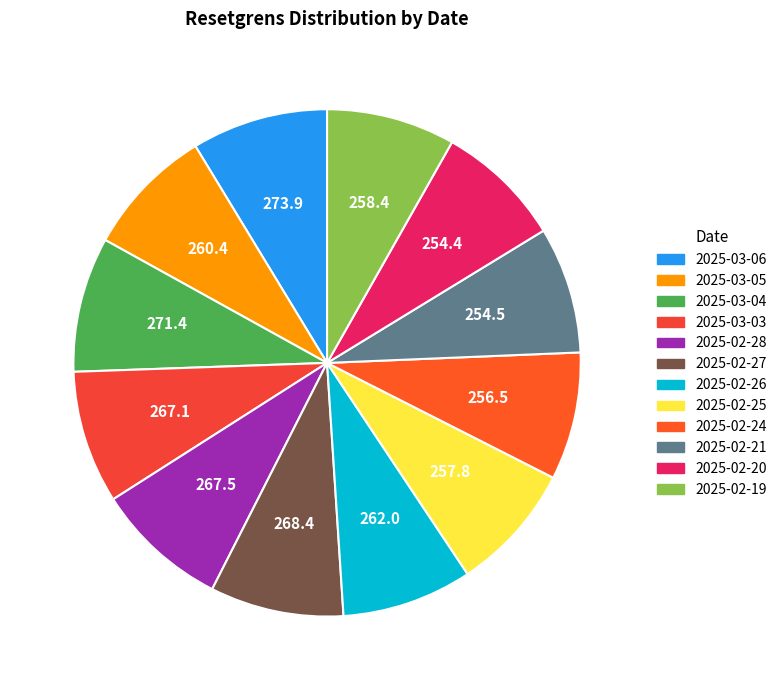

To the nearest percent, what is the difference between the largest and smallest slice percentages?

1%